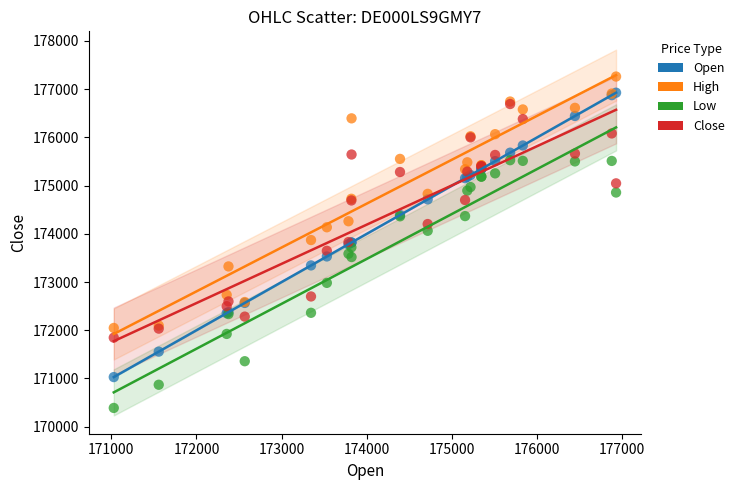

What are all the series names shown in the legend?

Open, High, Low, Close